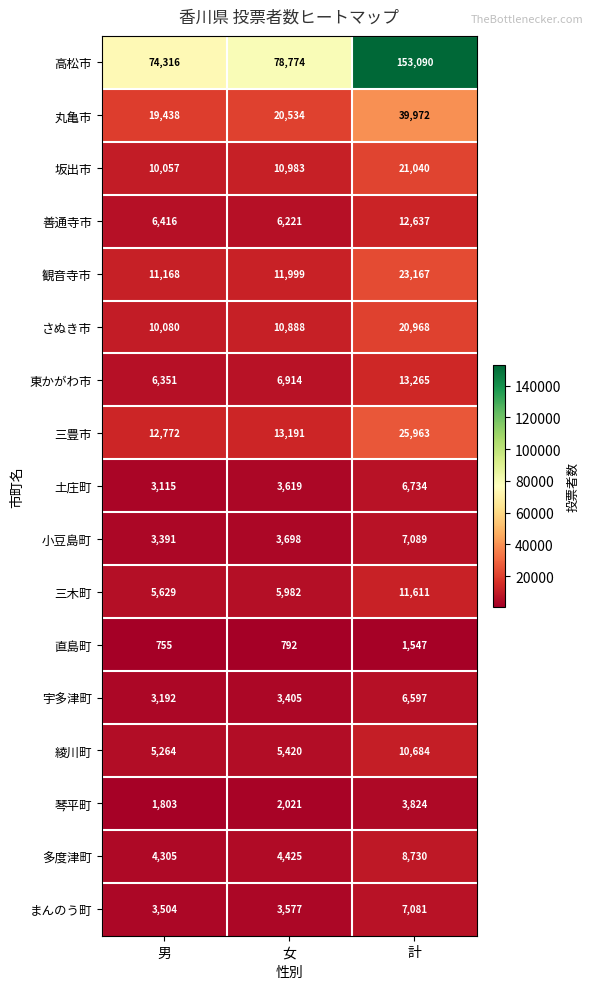

True or false: 三豊市 has a value of 8760 at 男.

False